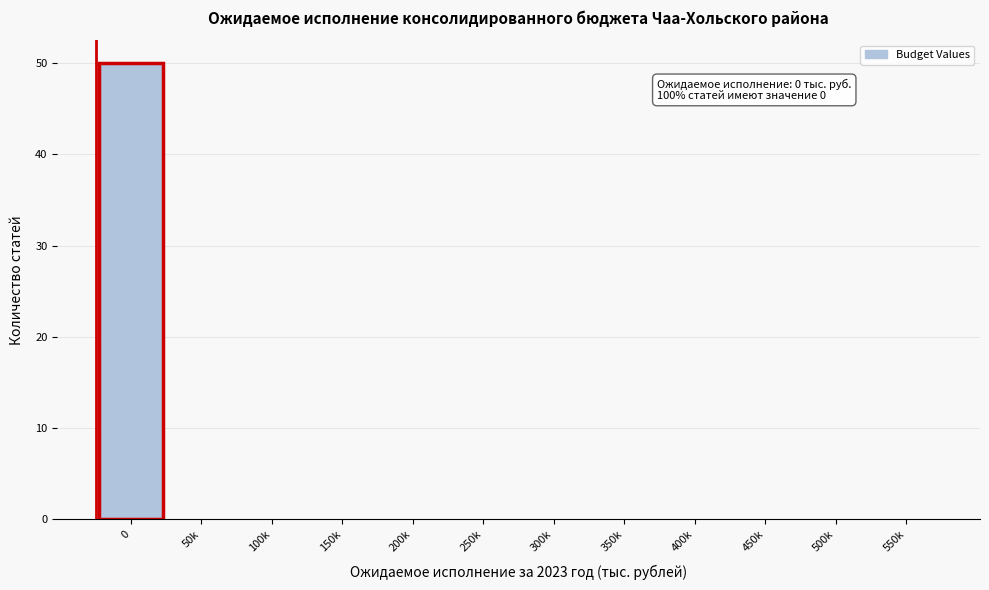

Reading right to left, transcribe all the data shown in this chart.

550k=0	500k=0	450k=0	400k=0	350k=0	300k=0	250k=0	200k=0	150k=0	100k=0	50k=0	0=50